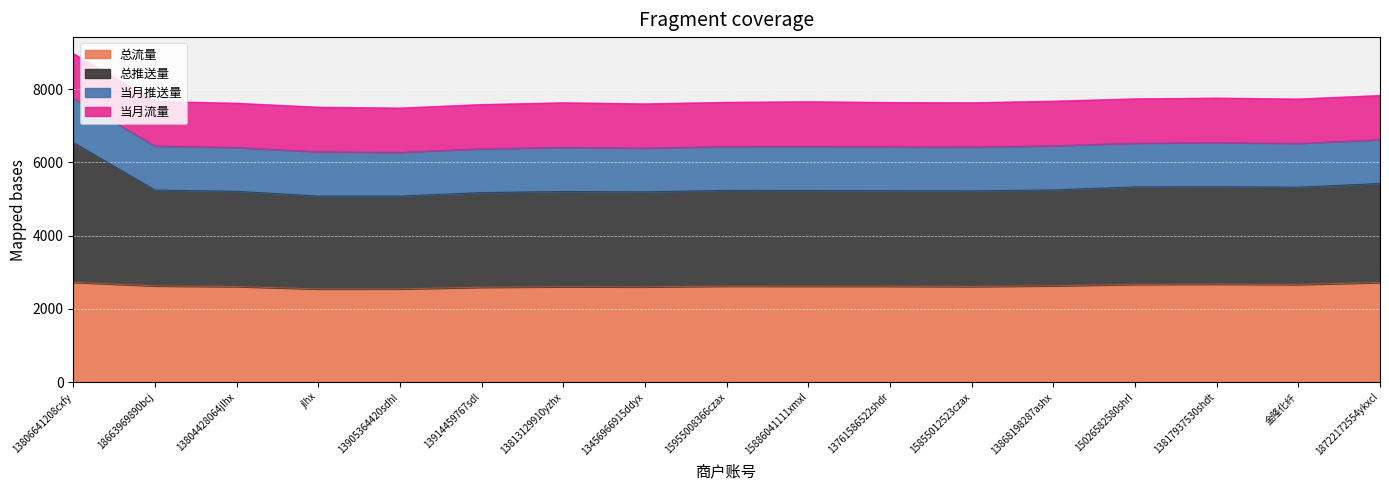

List the labels in order of 总流量 value, smallest first.

jlhx, 13905364420sdhl, 13914459767sdl, 13456966915ddyx, 13813129910yzhx, 13804428064jlhx, 15855012523czax, 13761586522shdr, 15886041111xmxl, 15955008366czax, 18663969890bcj, 13868198287ashx, 金隆化纤, 15026582580shrl, 13817937530shdt, 18722172554ykxcl, 13806641208cxfy